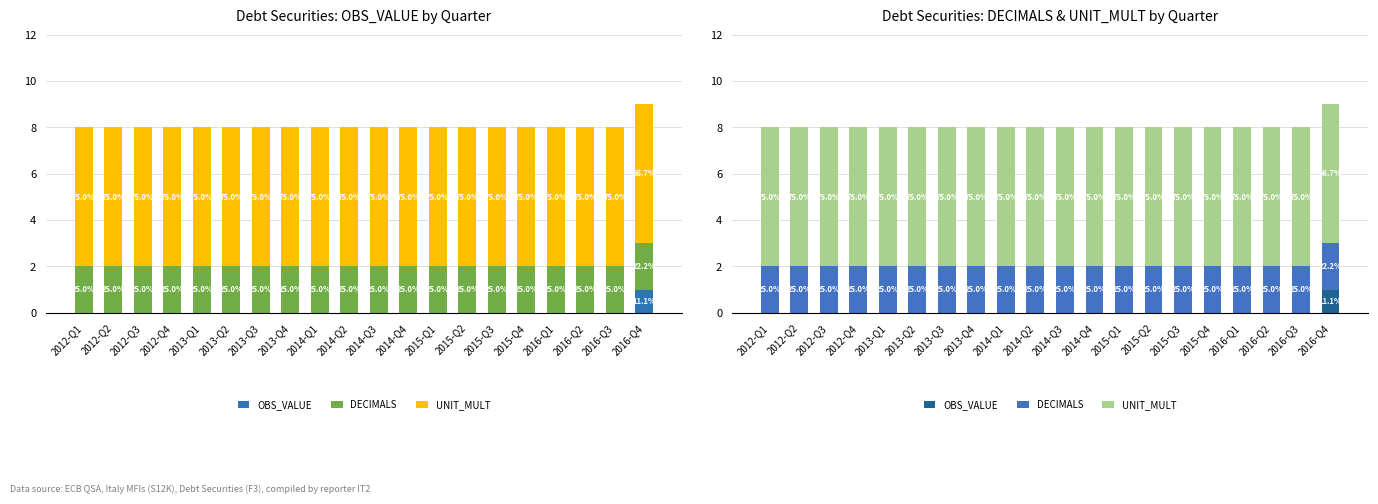

True or false: OBS_VALUE has a value of 1 at 2012-Q1.

False